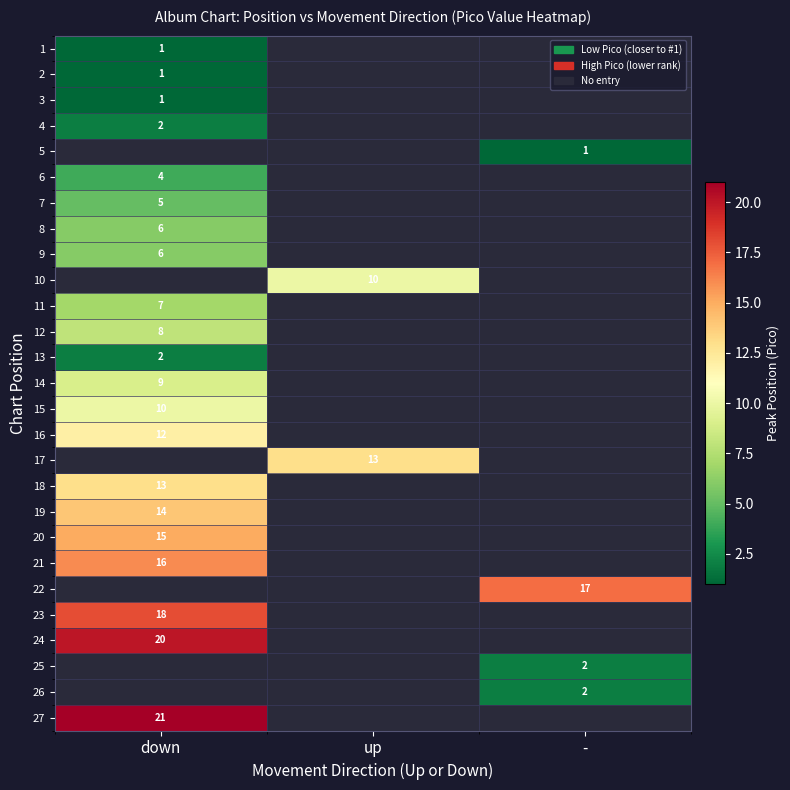

Is it true that 15 equals 17 at down?

False